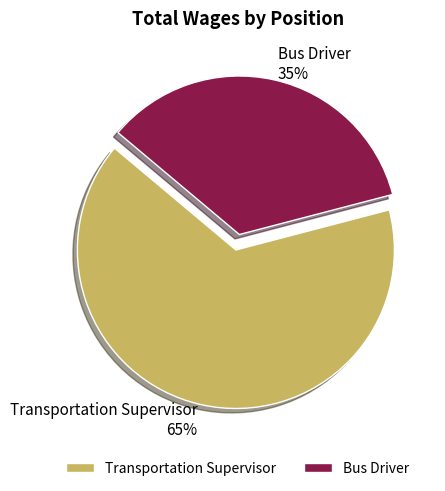

Which has a higher value, Transportation Supervisor or Bus Driver?

Transportation Supervisor